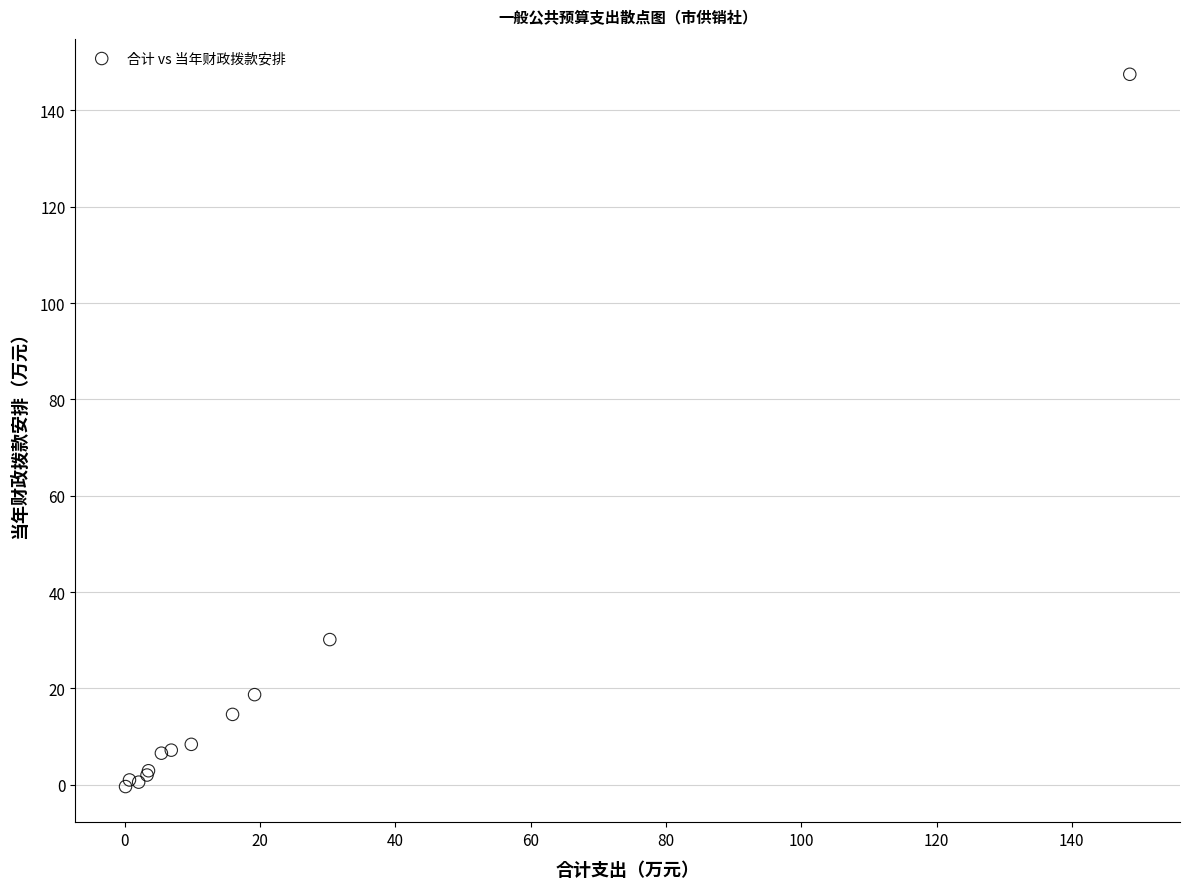

What Y value in the scatter plot is closest to 73?

30.1